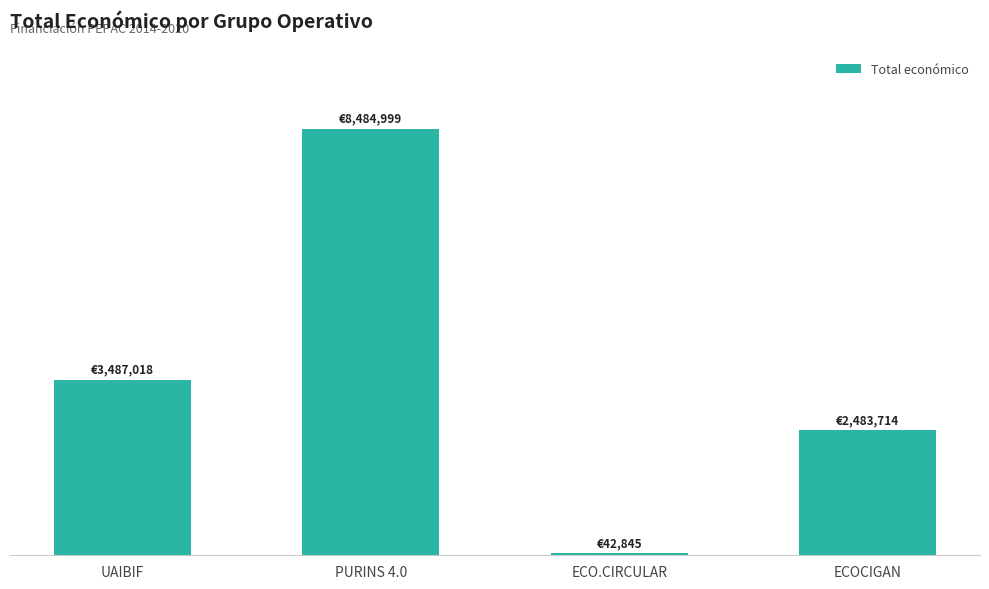

At which label does the data first exceed 3487018?

PURINS 4.0